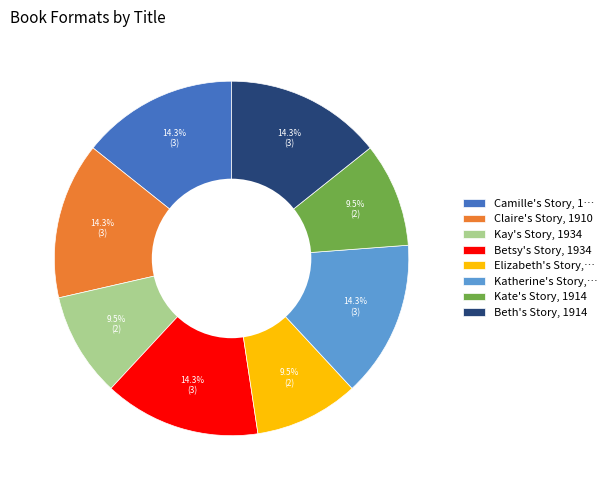

To the nearest percent, what portion does Beth's Story, 1914 represent?

14%